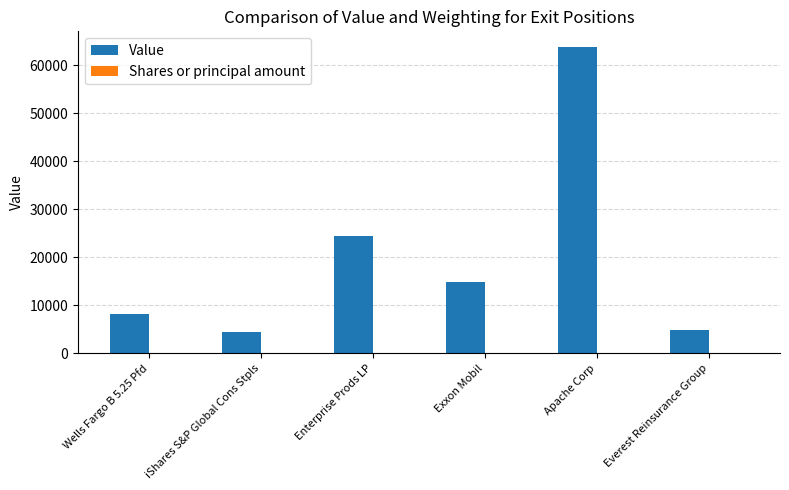

At which category is the sum across all series the highest?

Apache Corp